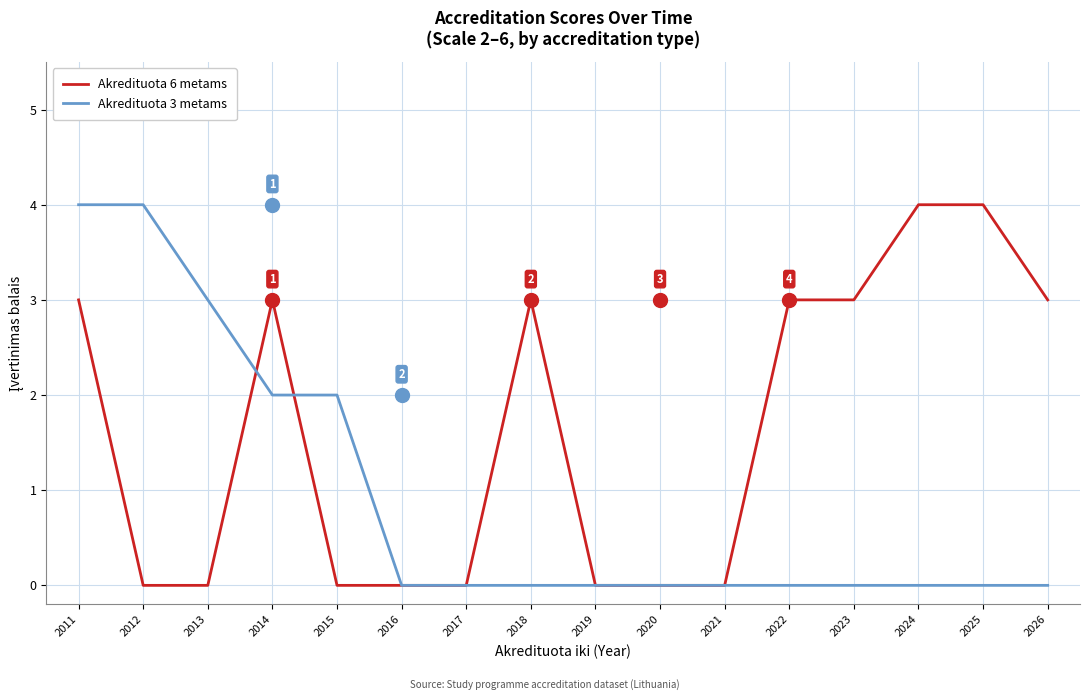

At which category is the sum across all series the highest?

2011